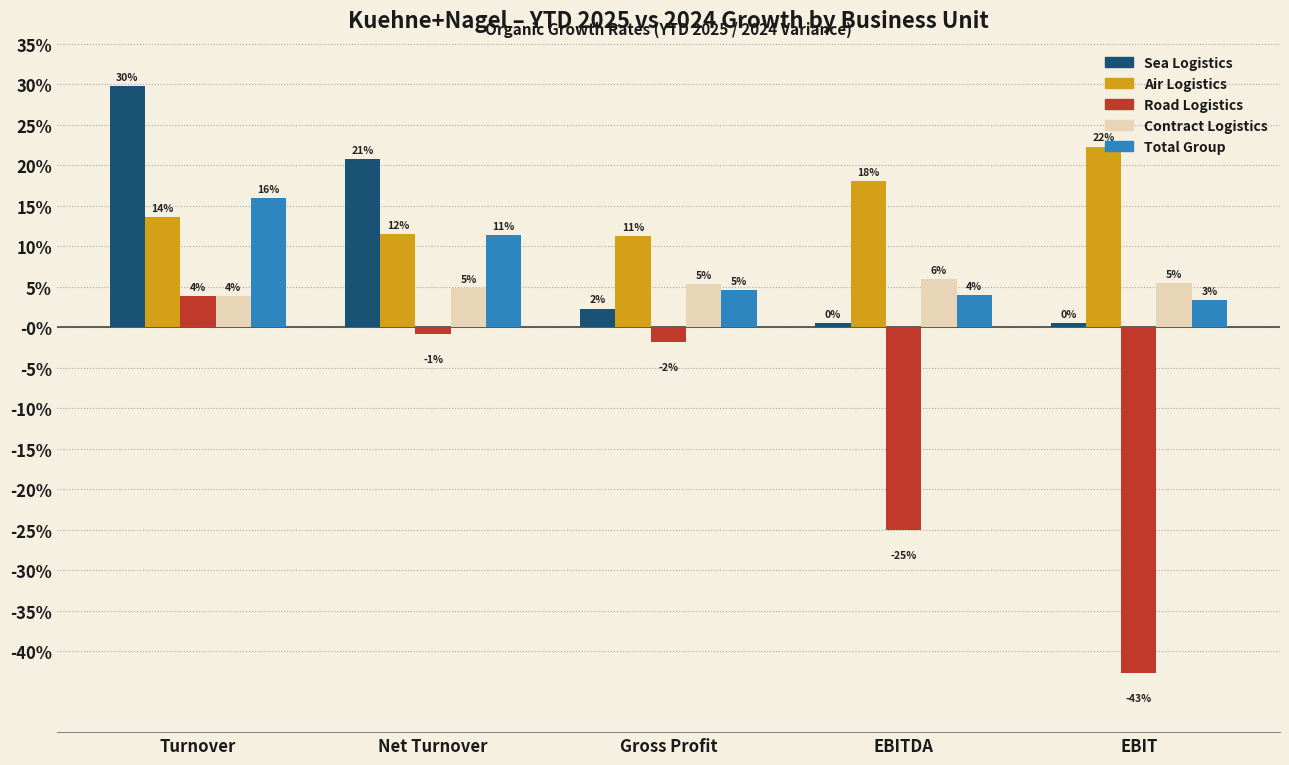

What are all the series names shown in the legend?

Sea Logistics, Air Logistics, Road Logistics, Contract Logistics, Total Group